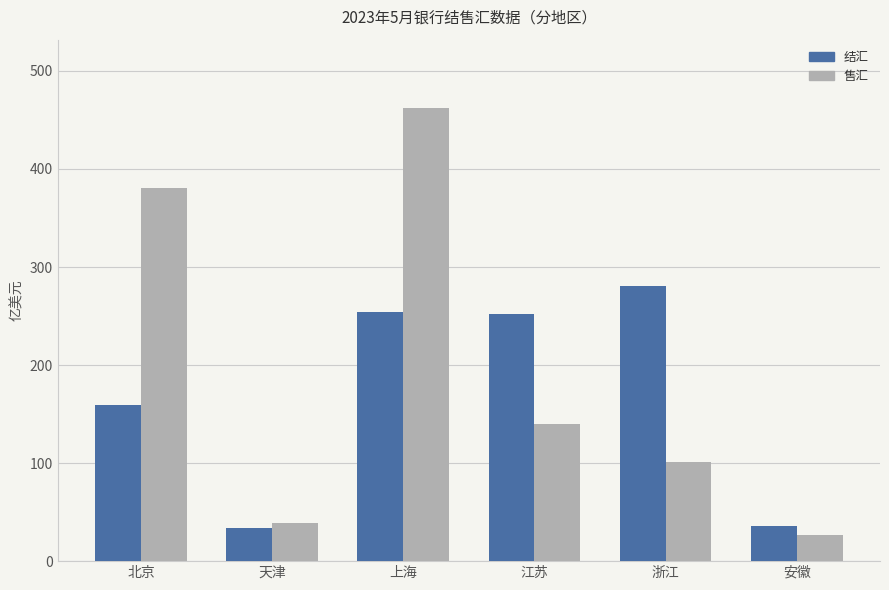

Between 北京 and 天津, which series saw the biggest shift?

售汇